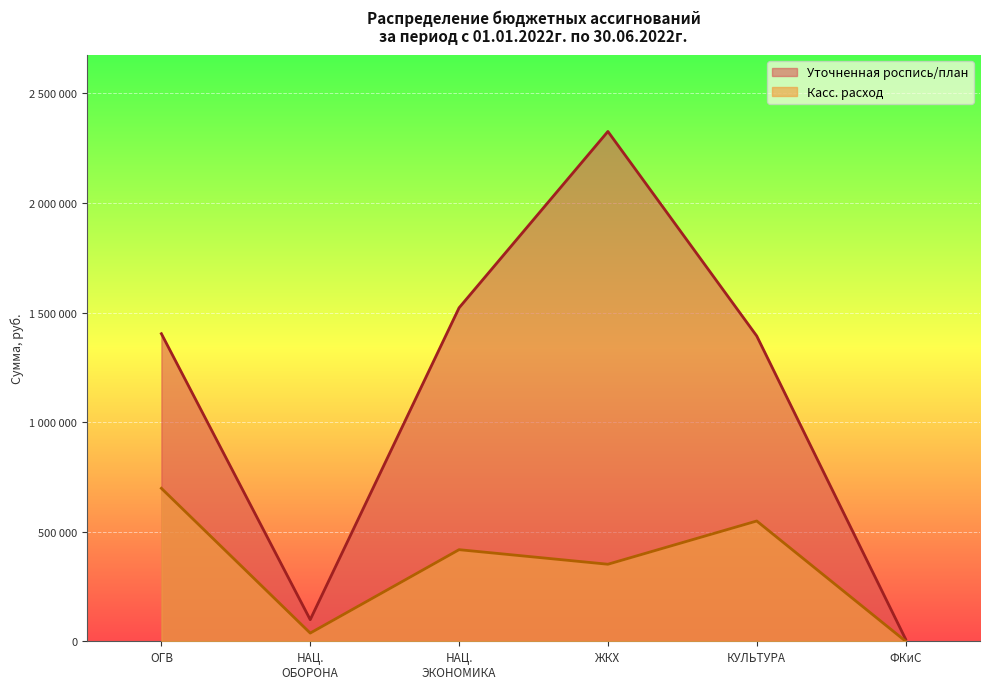

What is the lowest value of the Уточненная роспись/план series?

10000.0